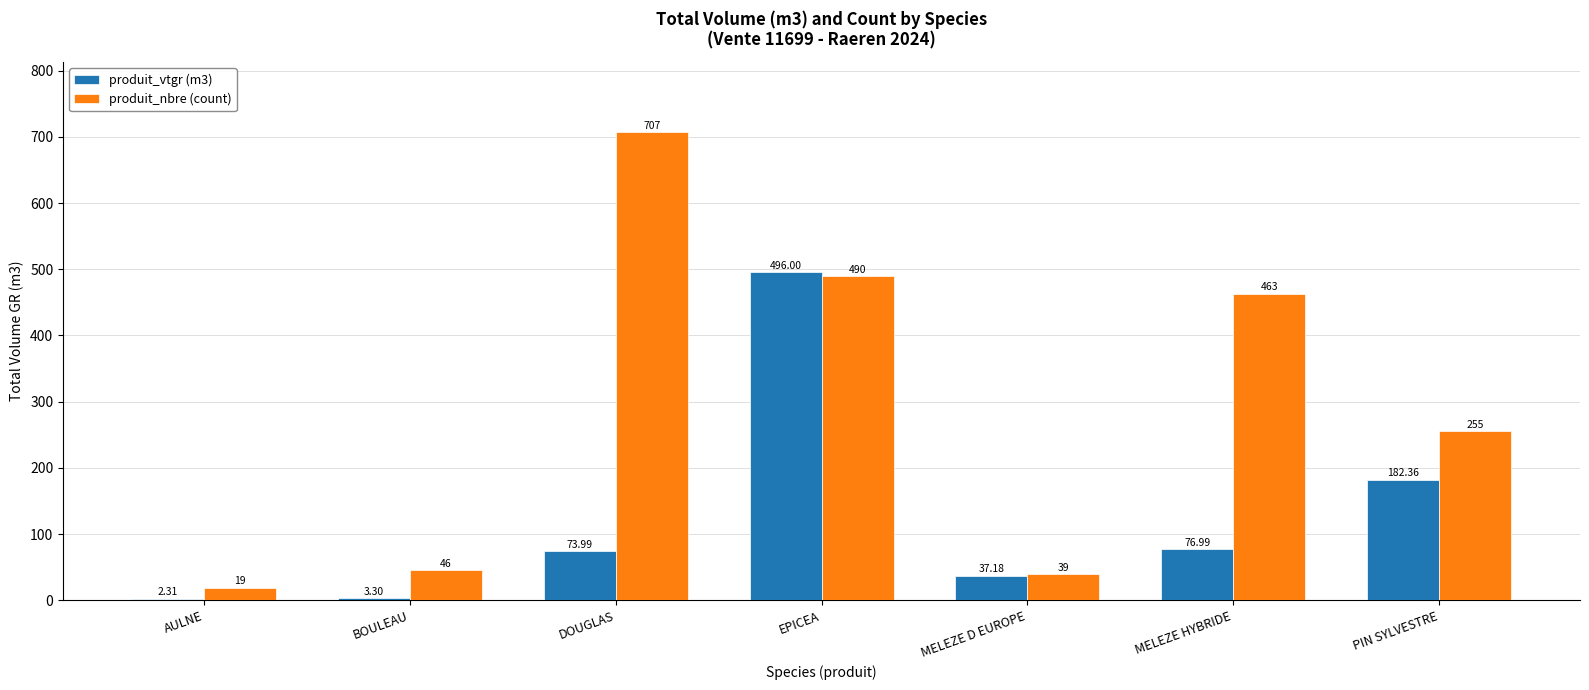

Are the bars horizontal?

No